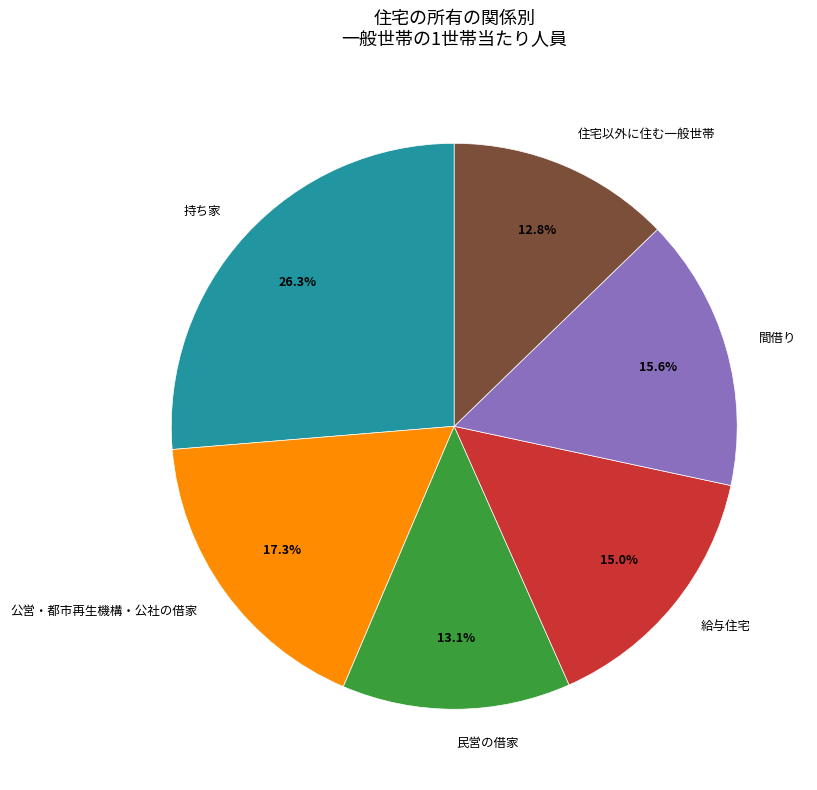

Is it true that 民営の借家 is 13% of the pie?

True